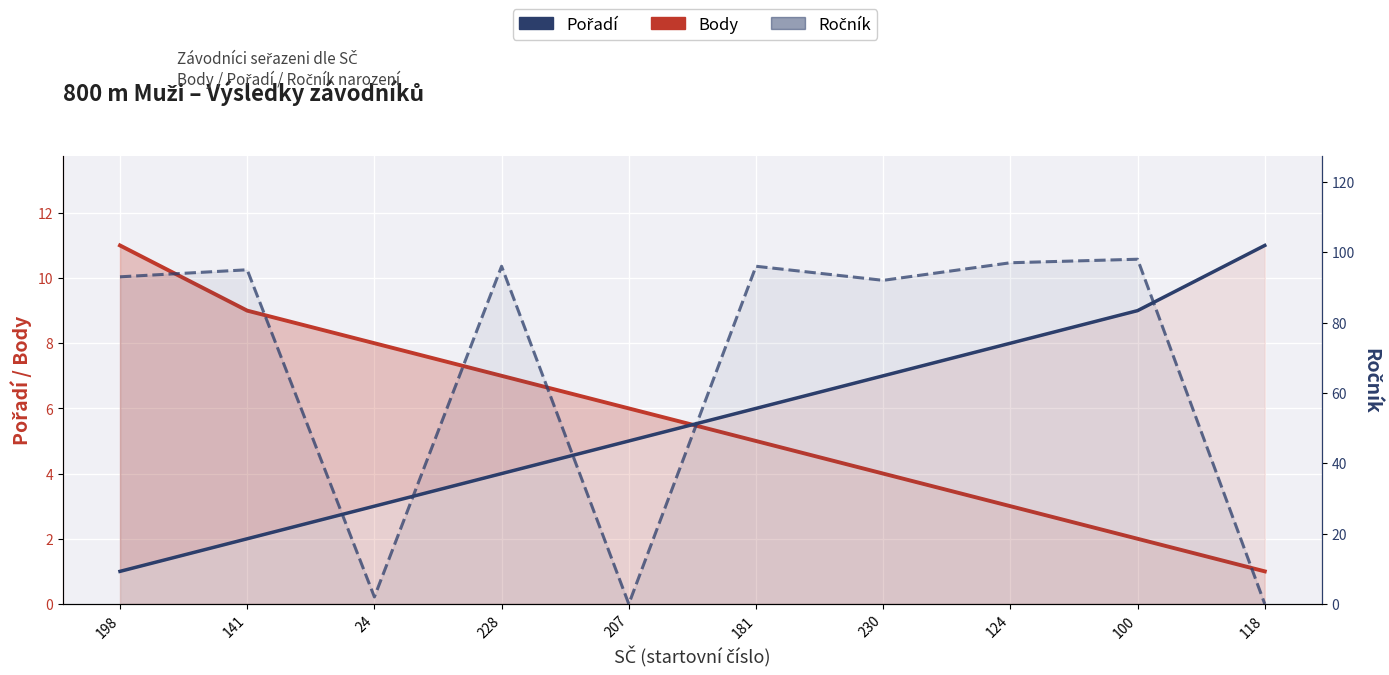

At how many categories does at least one series exceed 43?

7